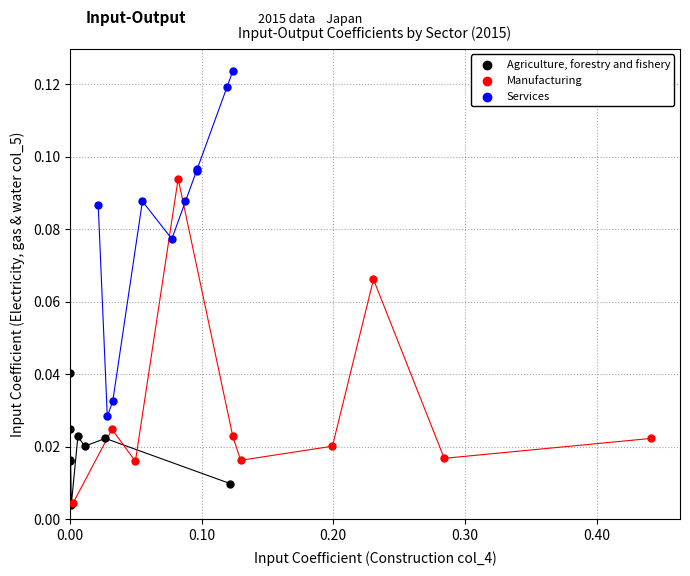

Which series has the largest Y range (max minus min)?

Services